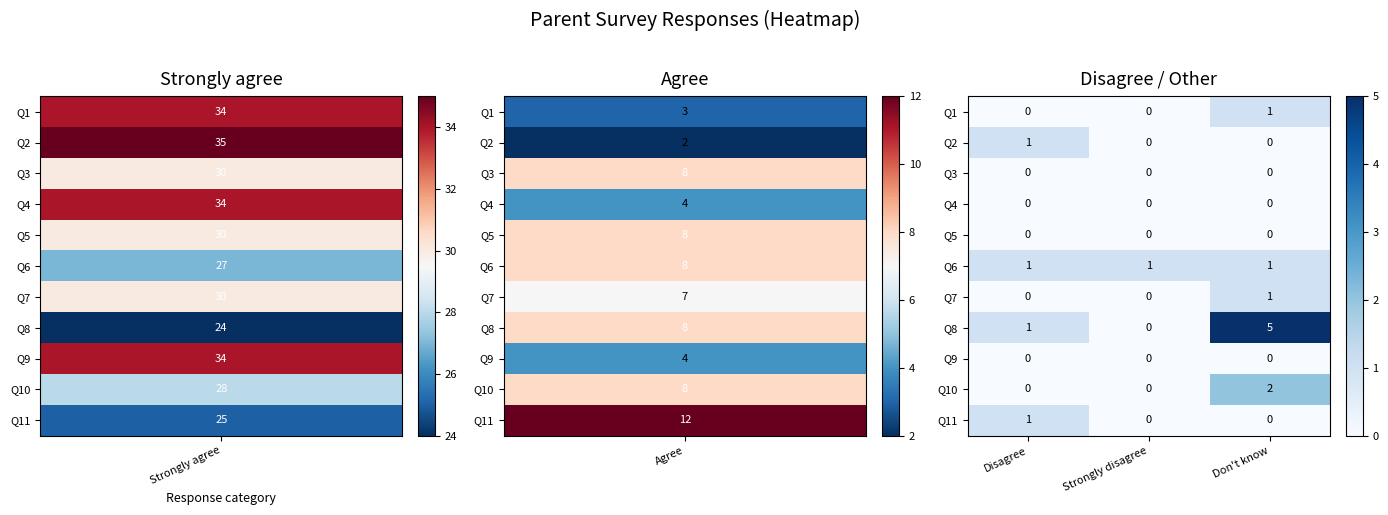

Which series changed the most between Strongly disagree and Don't know?

Q8